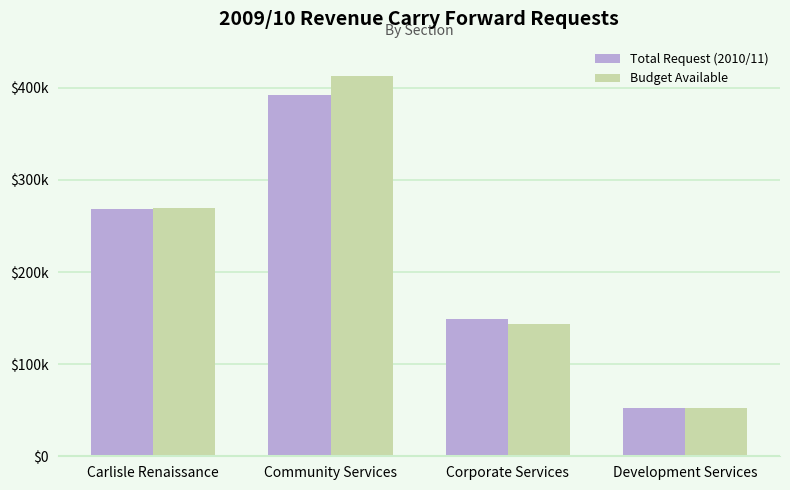

Which series has the widest spread of values?

Budget Available